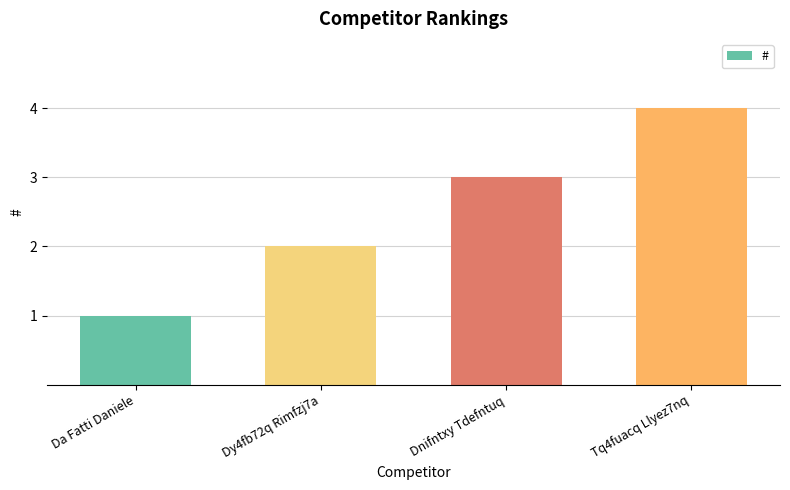

Between Da Fatti Daniele and Tq4fuacq Llyez7nq, which is larger?

Tq4fuacq Llyez7nq